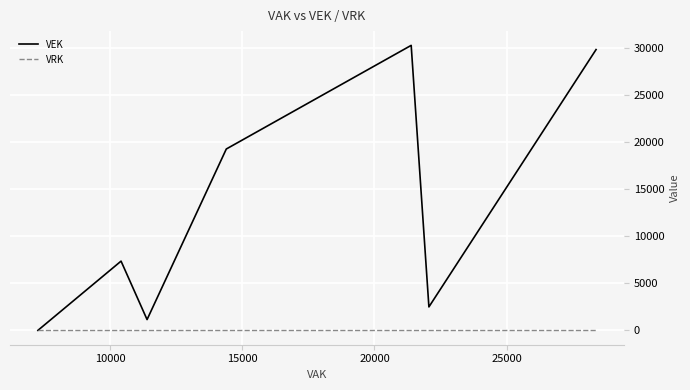

True or false: VEK and VRK intersect in this chart.

False